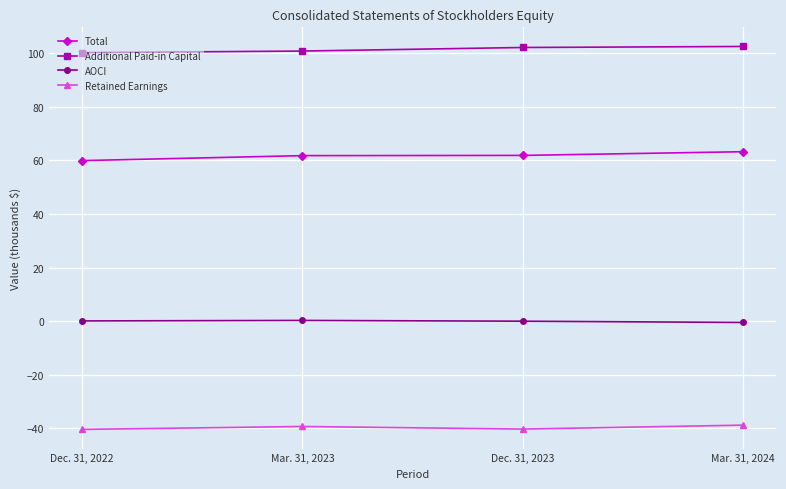

What is the average value of the Additional Paid-in Capital series?

101.3